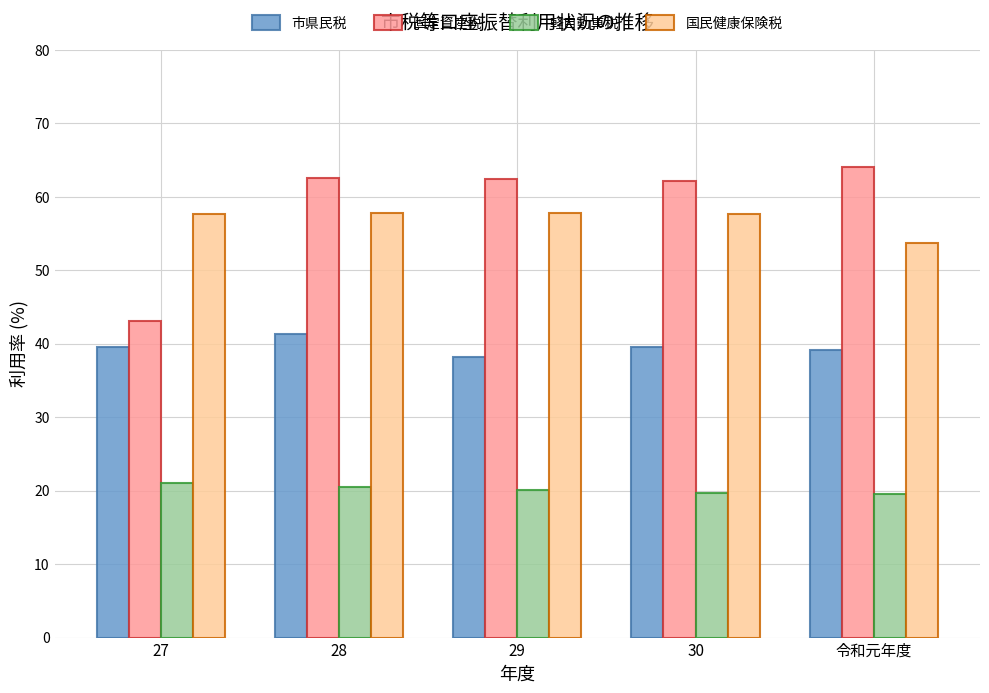

Which series has the widest spread of values?

固定資産税